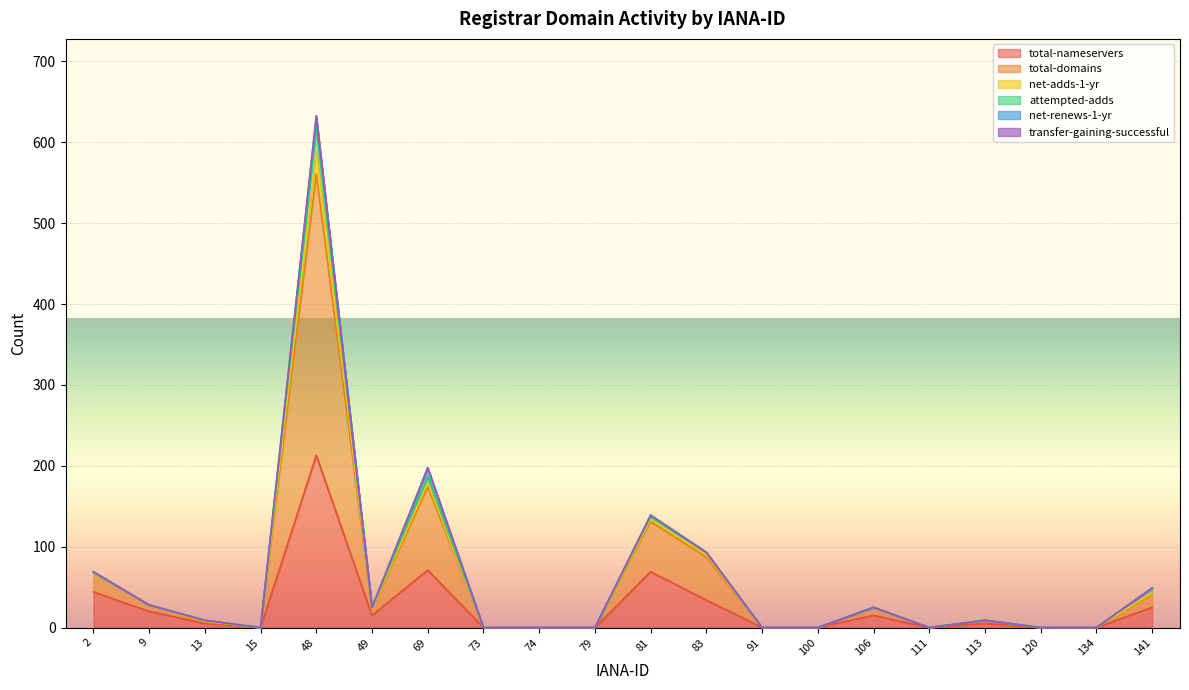

True or false: total-nameservers and net-adds-1-yr cross at least once.

False